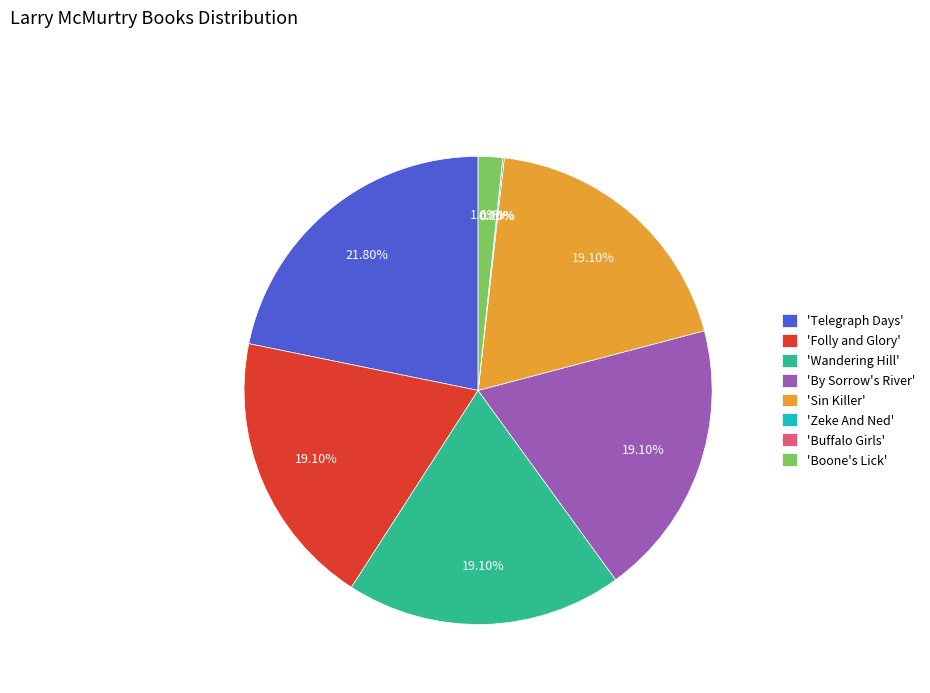

What is the ratio of the value at 'Sin Killer' to the value at 'Folly and Glory'?

1.0